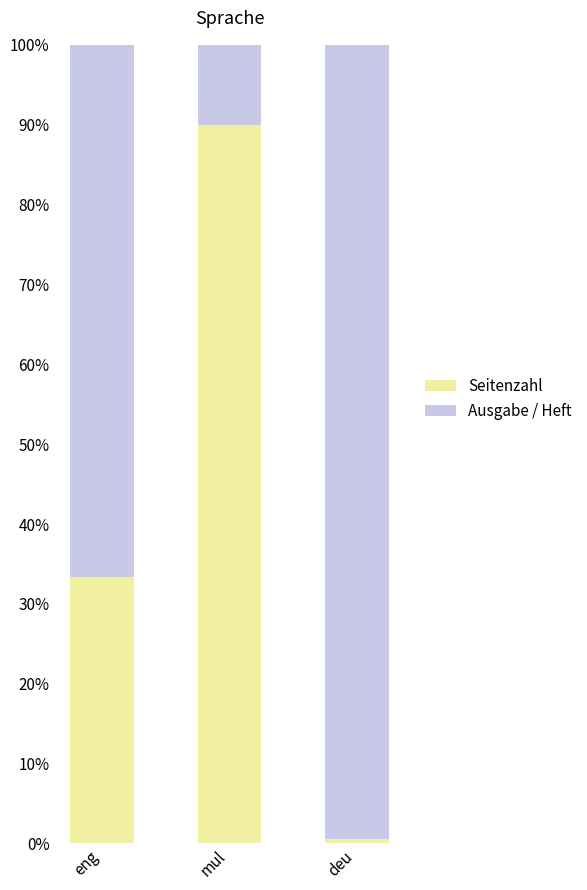

Rank the categories by Seitenzahl value from highest to lowest.

mul, eng, deu